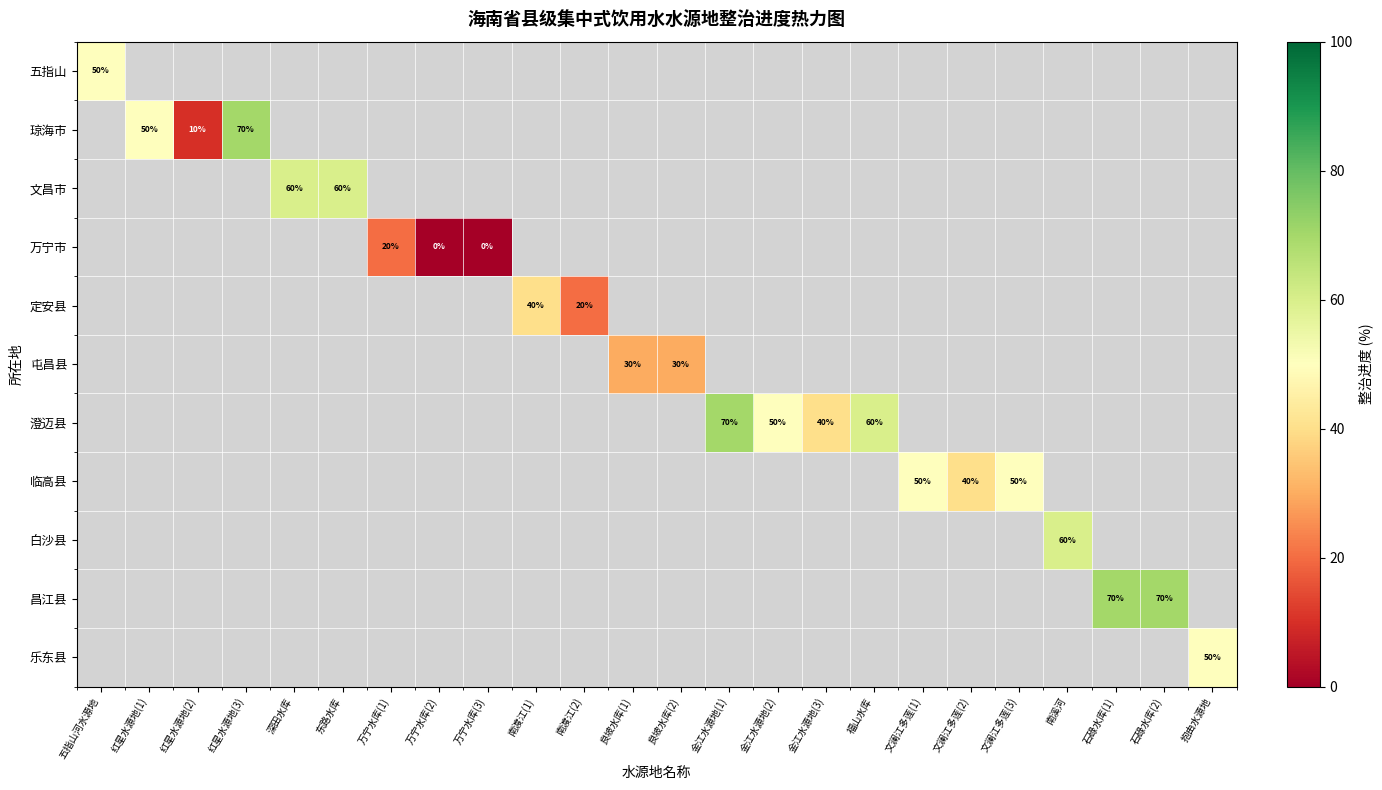

What is the highest value of the 文昌市 series?

60